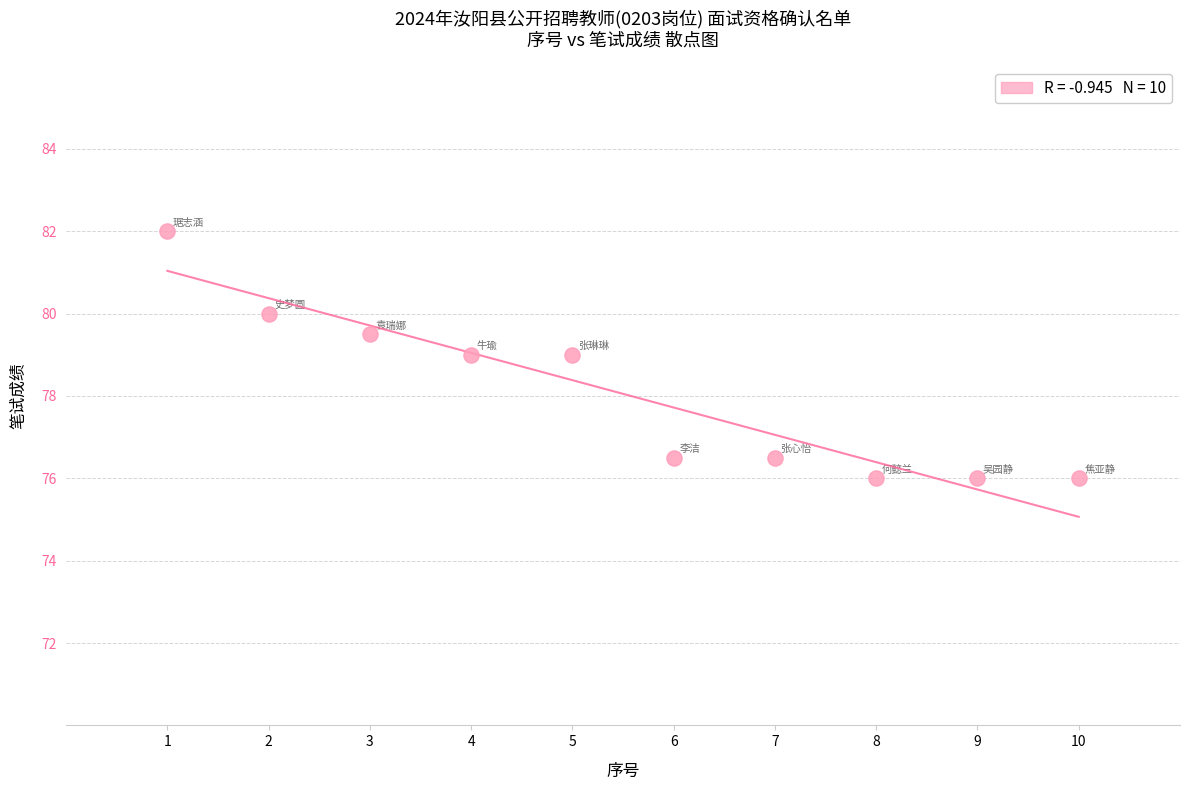

What is the average X value?

5.5